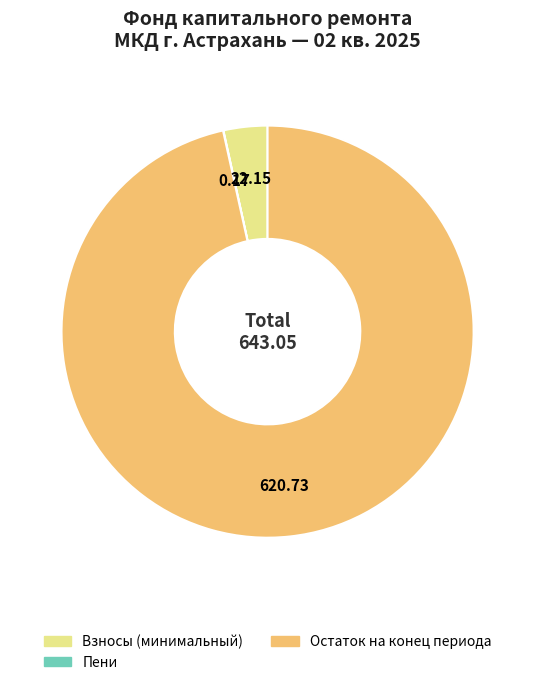

Is there any slice that represents more than half of the pie?

Yes